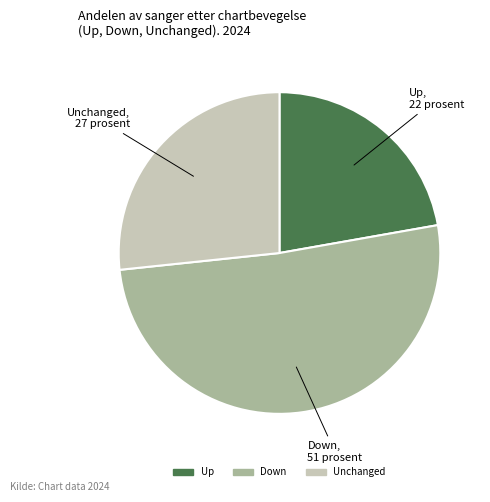

Is there any slice that represents more than half of the pie?

Yes